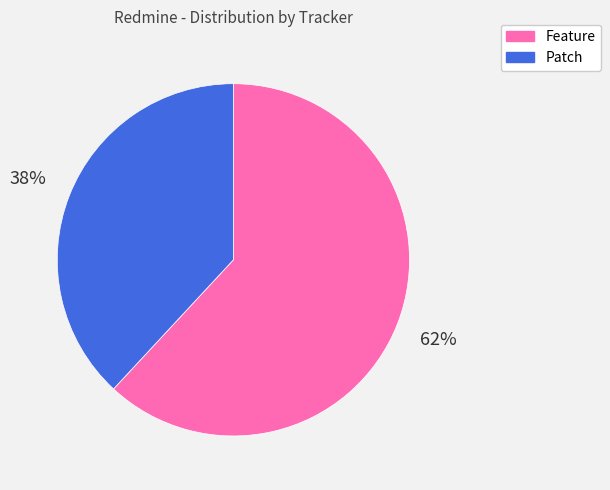

What is the largest slice in the pie chart?

Feature